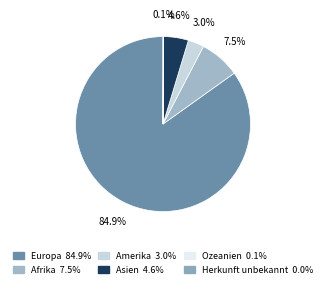

Which category has the biggest portion of the pie?

Europa